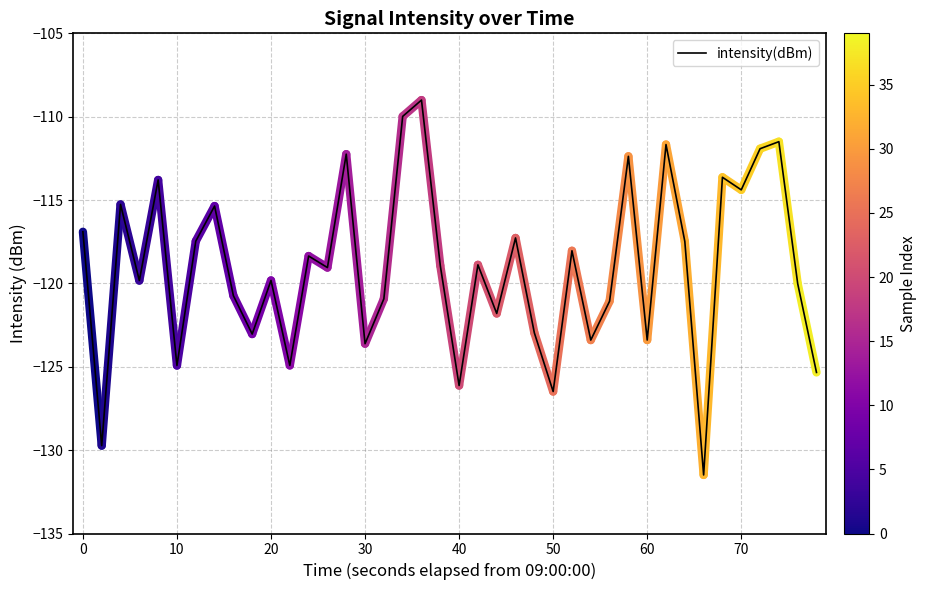

What is the difference between the maximum and minimum values?

22.5